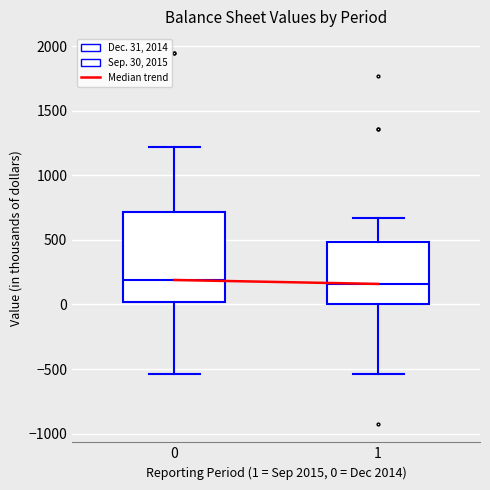

Where is the upper edge of the box at x = 0 on the y-axis? The values are not printed on the chart, so give them approximately, as read against the axis.

700